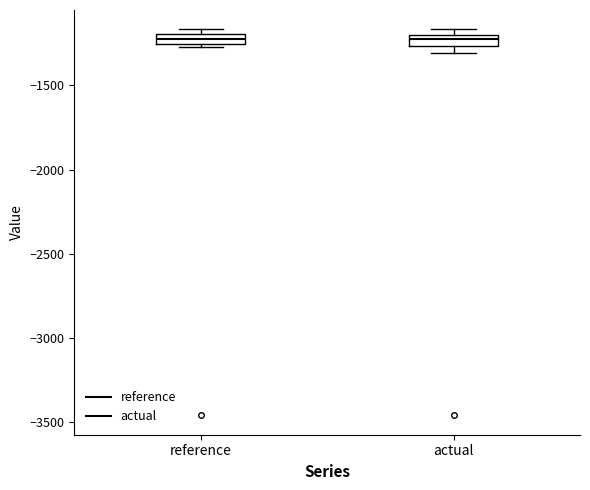

Where is the upper edge of the box for actual on the y-axis? The values are not printed on the chart, so give them approximately, as read against the axis.

-1200